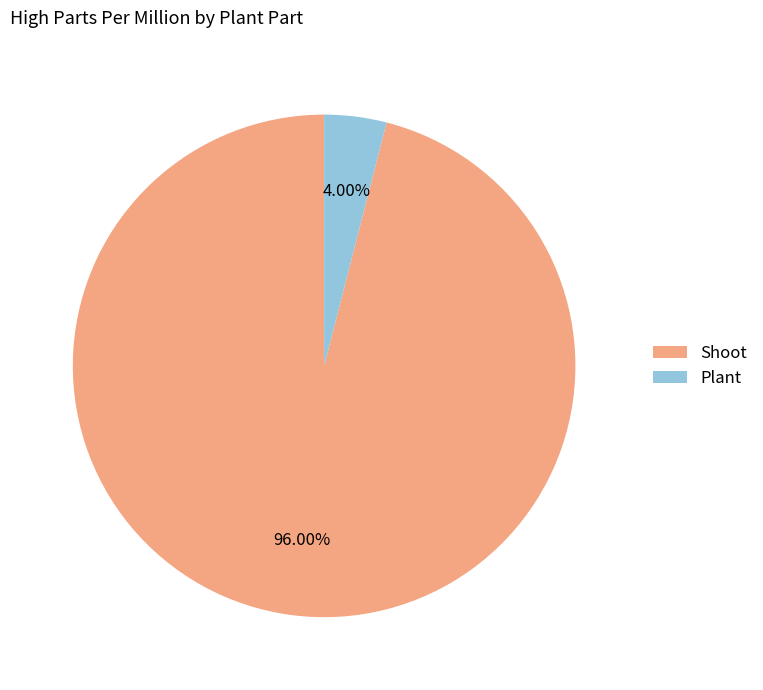

To the nearest percent, what is the difference between the largest and smallest slice percentages?

92%